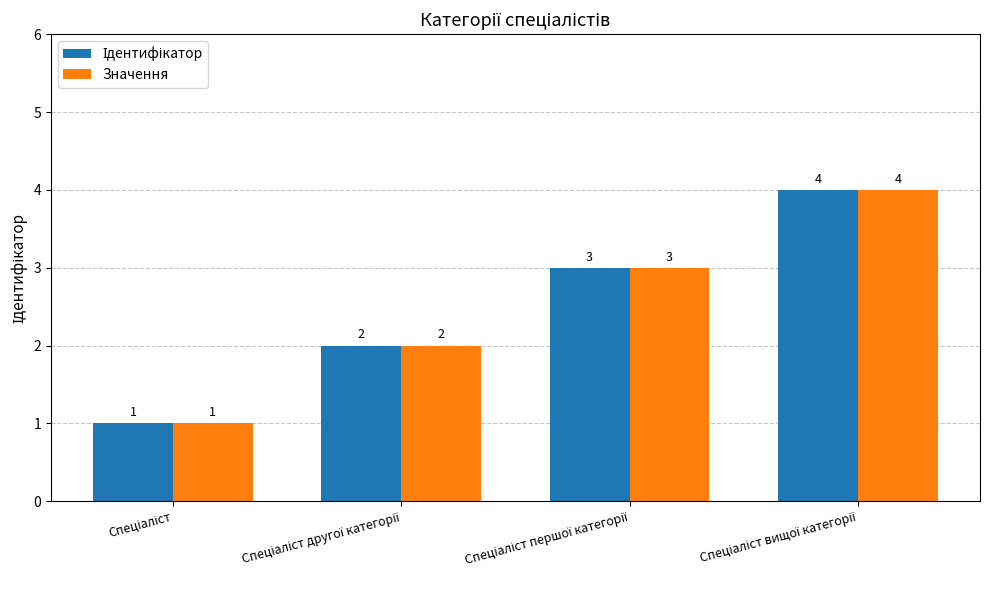

What is the sum of all Значення values?

10